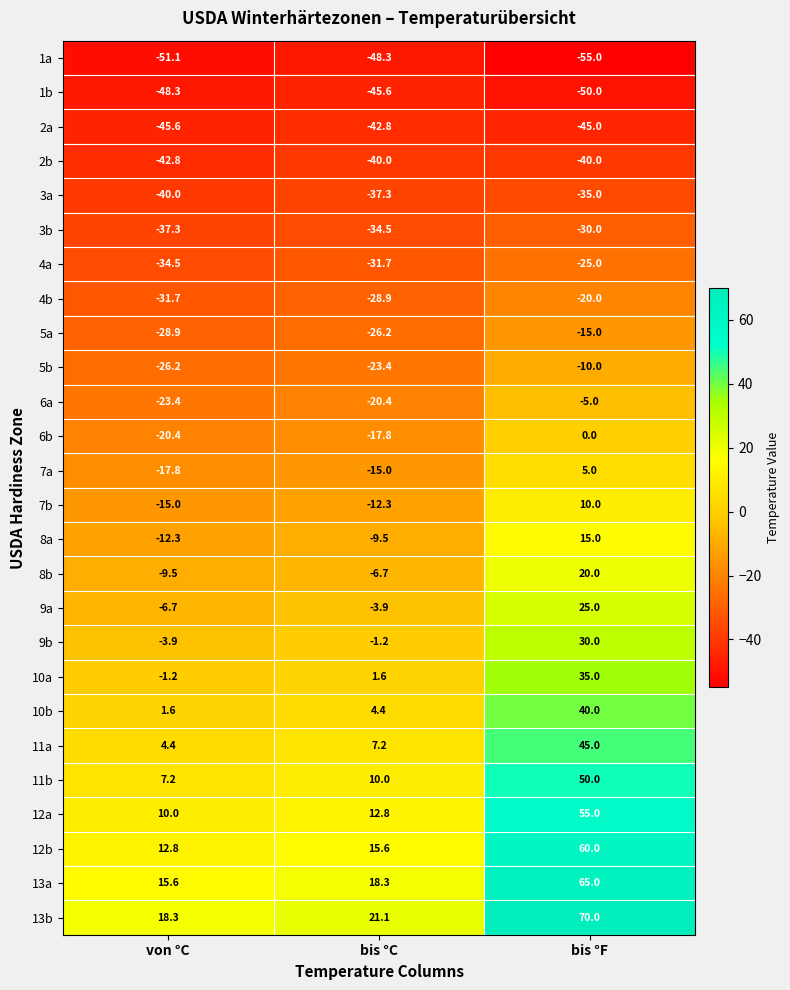

What is the spread (max minus min) of values at von °C?

69.4